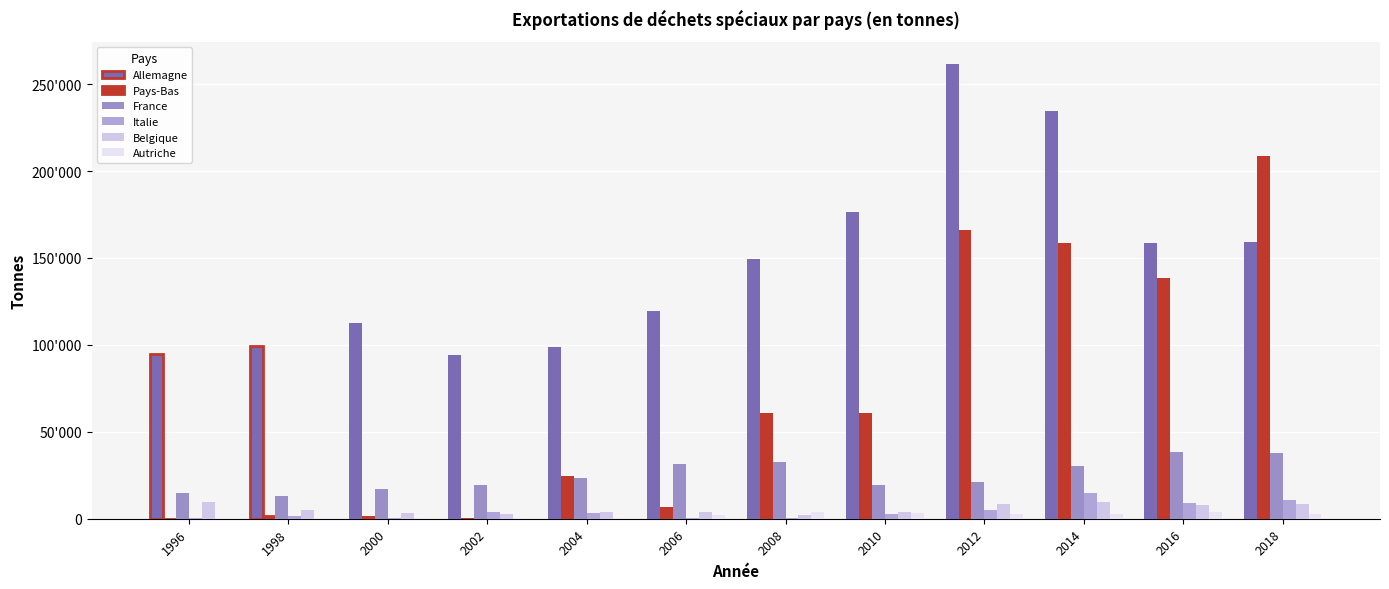

Does the chart contain stacked bars?

No